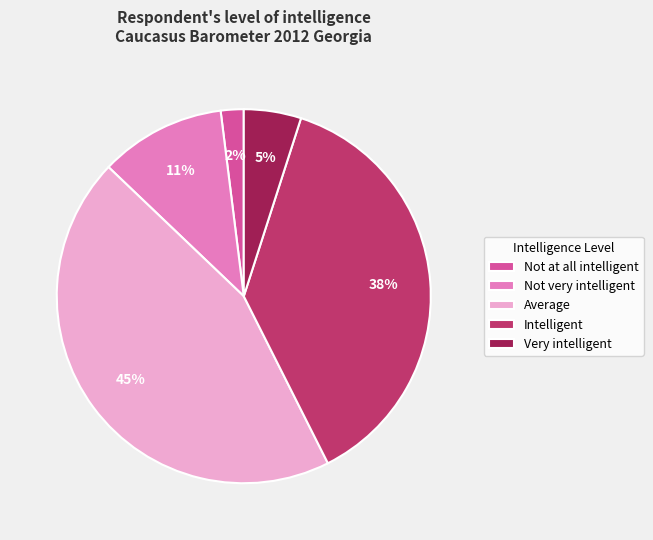

To the nearest percent, what portion does Intelligent represent?

38%